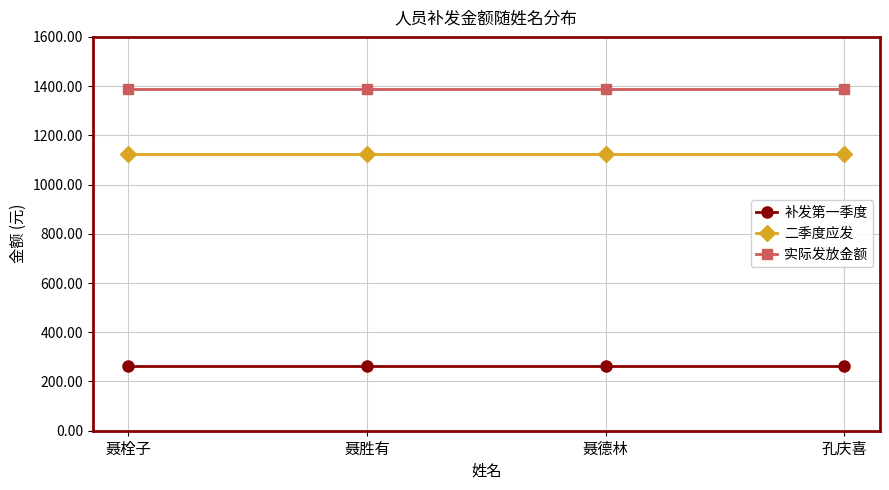

Reading left to right, what are all the values shown in this chart?

补发第一季度: 聂栓子=262.5	聂胜有=262.5	聂德林=262.5	孔庆喜=262.5
二季度应发: 聂栓子=1125.0	聂胜有=1125.0	聂德林=1125.0	孔庆喜=1125.0
实际发放金额: 聂栓子=1387.5	聂胜有=1387.5	聂德林=1387.5	孔庆喜=1387.5